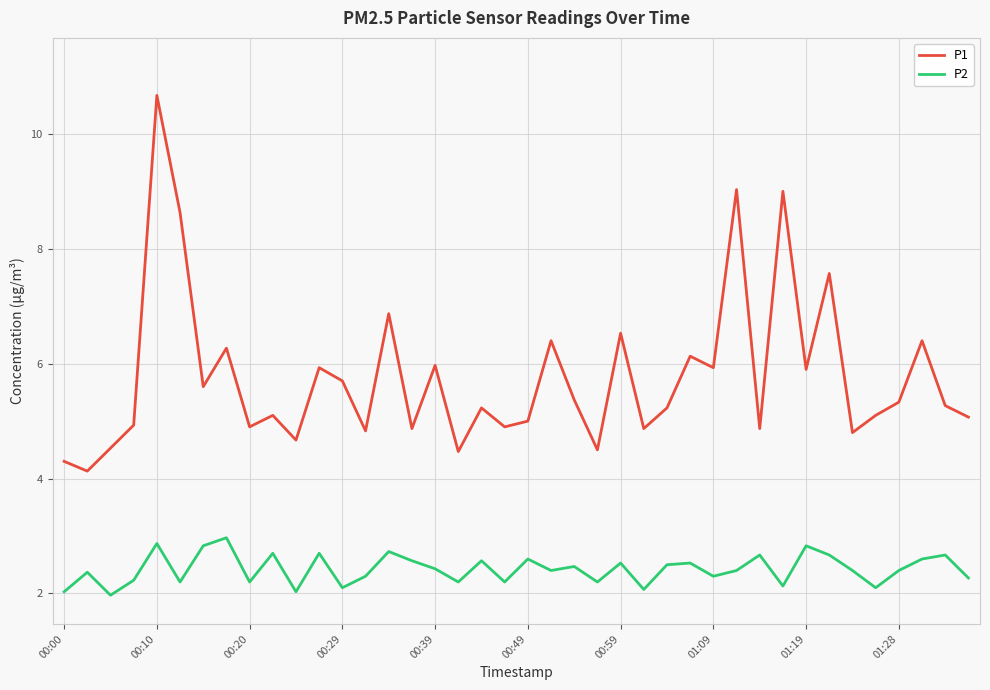

True or false: P1 and P2 intersect in this chart.

False